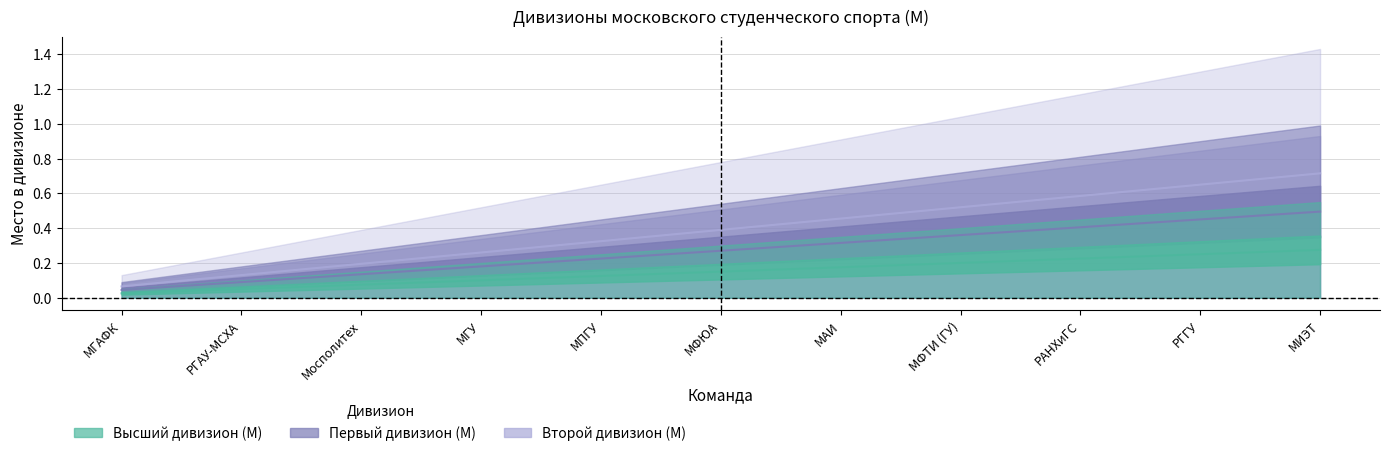

What are all the series names shown in the legend?

Высший дивизион (М), Первый дивизион (М), Второй дивизион (М)